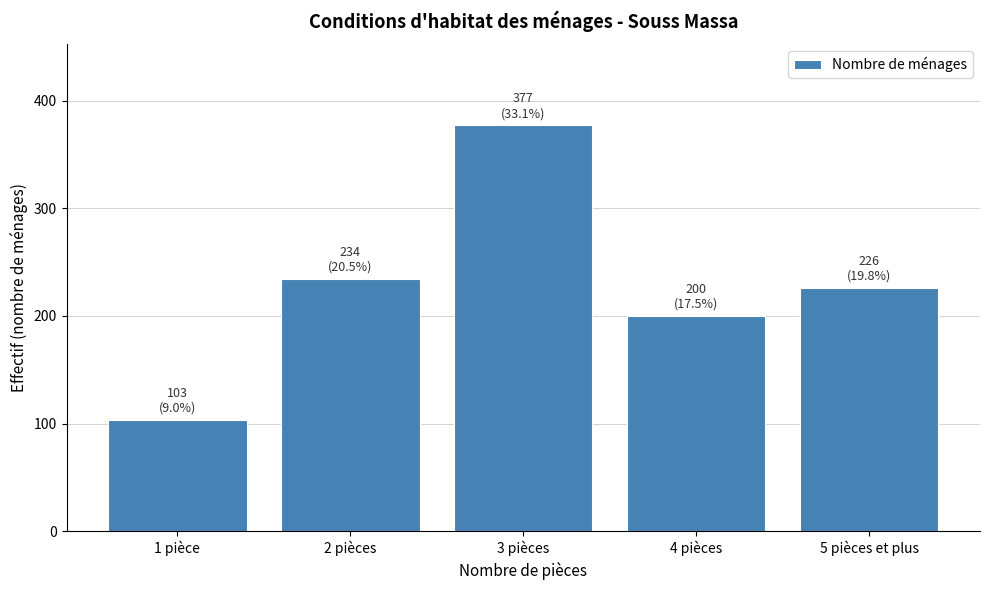

Reading left to right, list all the values displayed in this chart.

1 pièce=103	2 pièces=234	3 pièces=377	4 pièces=200	5 pièces et plus=226